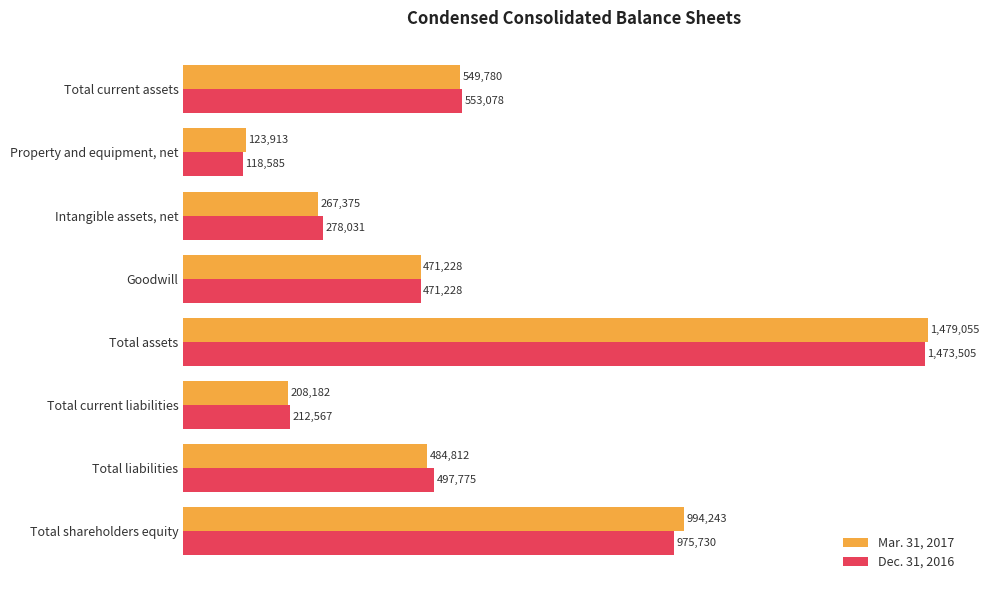

What are all the series names shown in the legend?

Mar. 31, 2017, Dec. 31, 2016